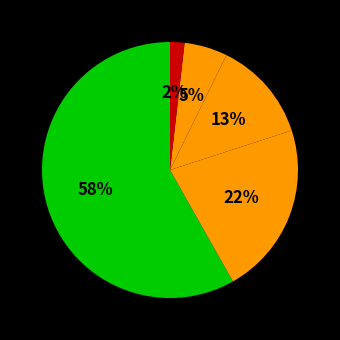

Count the number of slices in the pie.

5